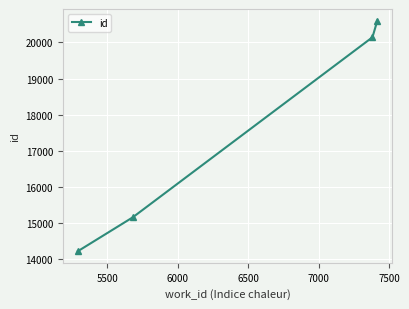

What is the difference between the maximum and minimum values?

6387